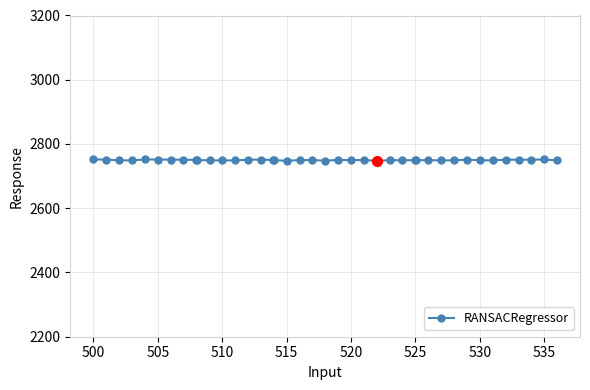

What is the value of the 21st point from the left?

2748.1